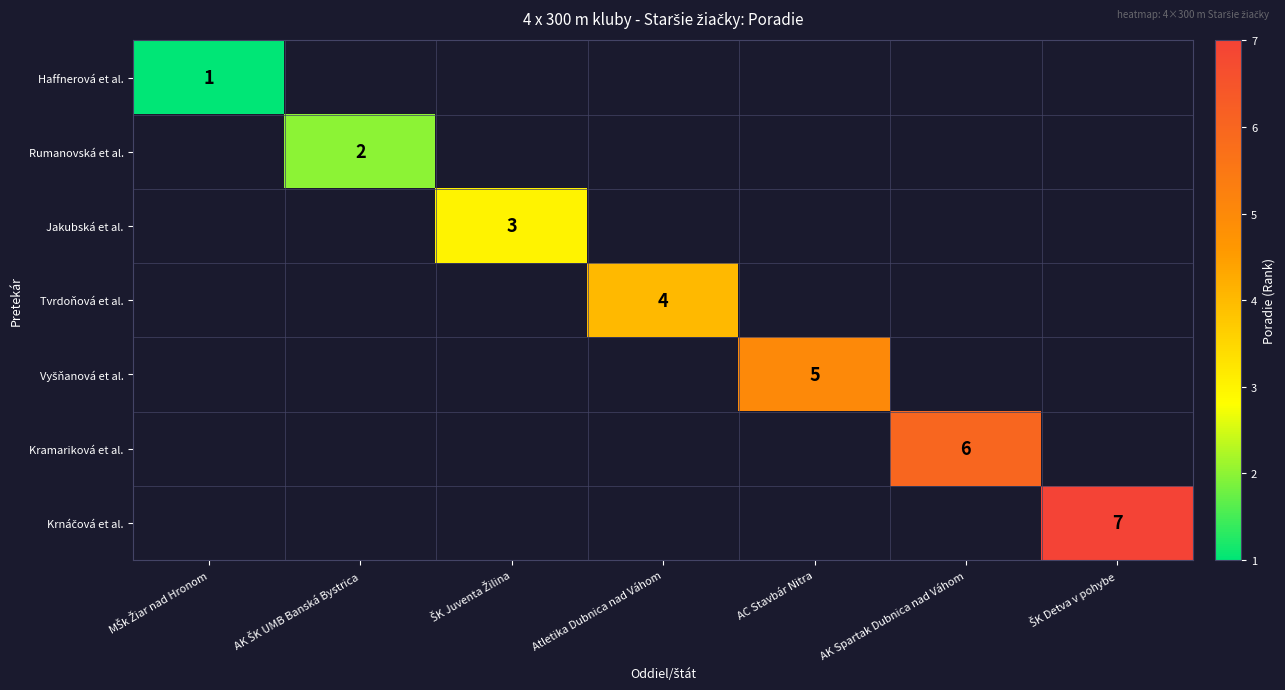

Rank the series by their maximum value, from lowest to highest.

Haffnerová et al., Rumanovská et al., Jakubská et al., Tvrdoňová et al., Vyšňanová et al., Kramariková et al., Krnáčová et al.